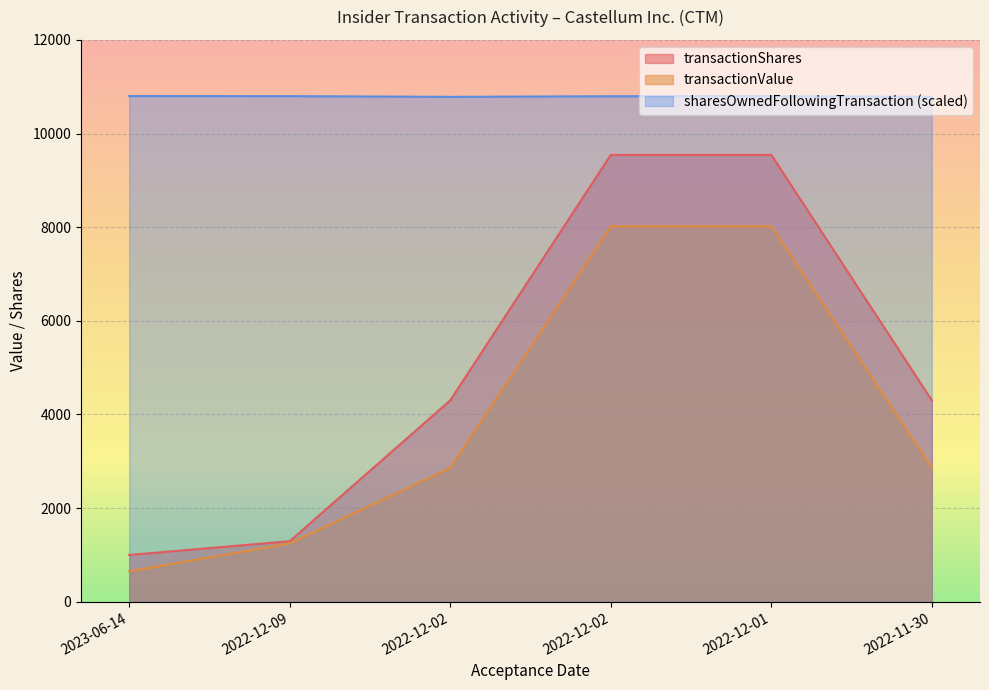

Which series has the largest total across all categories?

sharesOwnedFollowingTransaction (scaled)